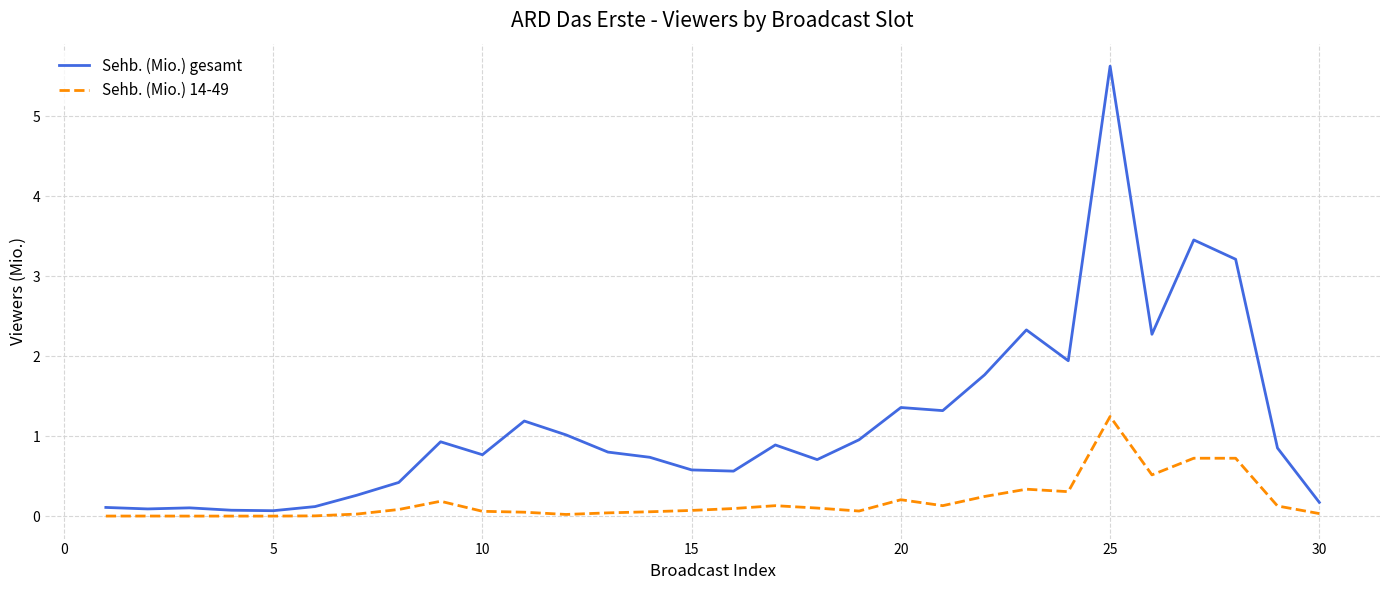

What is the average value of the Sehb. (Mio.) 14-49 series?

0.2